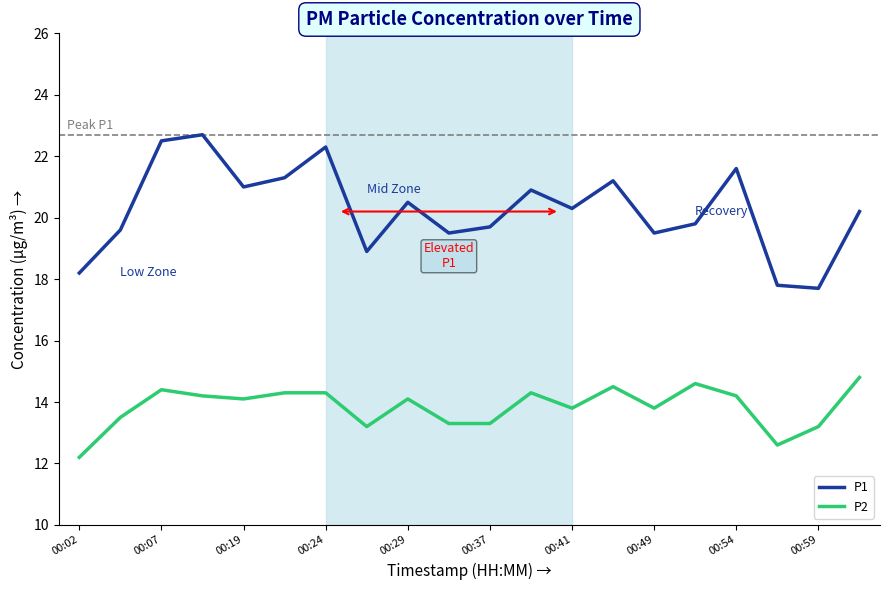

What are all the series names shown in the legend?

P1, P2